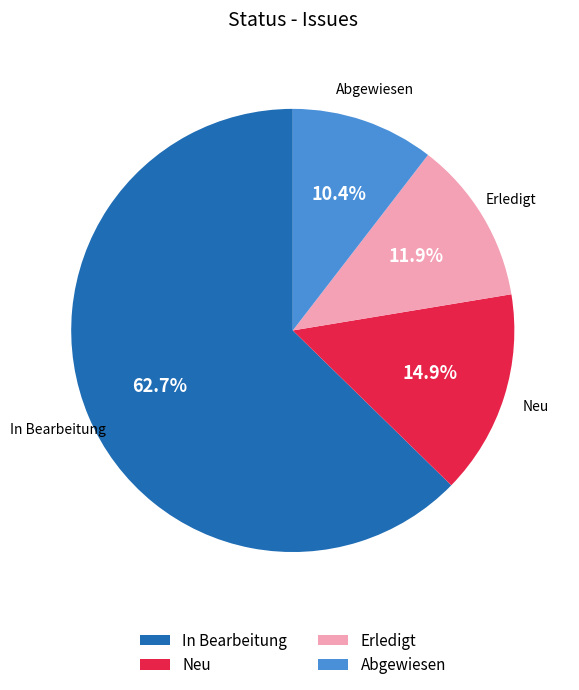

Is it true that Abgewiesen is 4% of the pie?

False